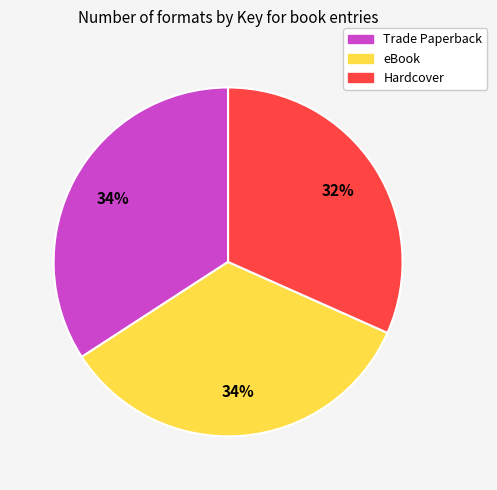

Count the number of slices in the pie.

3